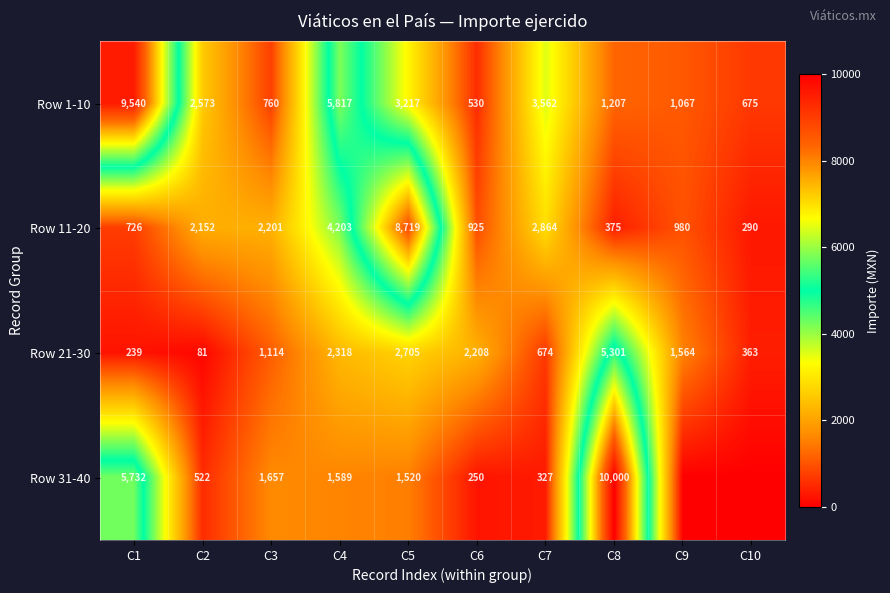

The value of Row 11-20 at C7 is 4867.9. True or false?

False